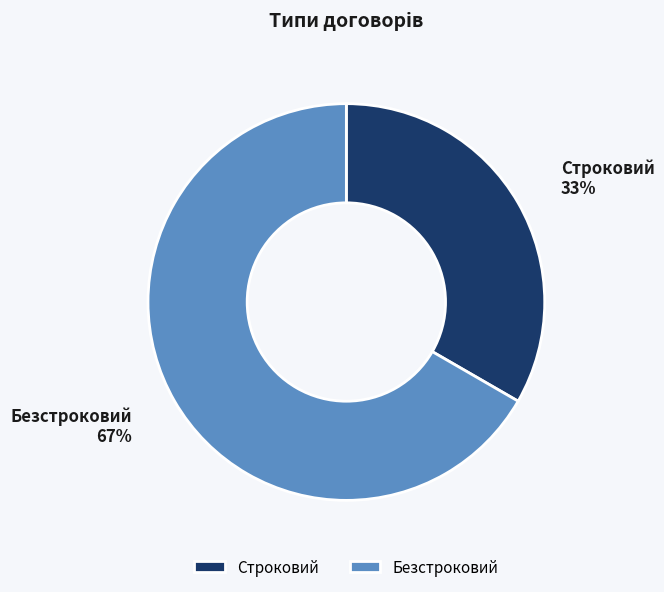

Do Безстроковий and Строковий together represent more than half of the pie?

Yes